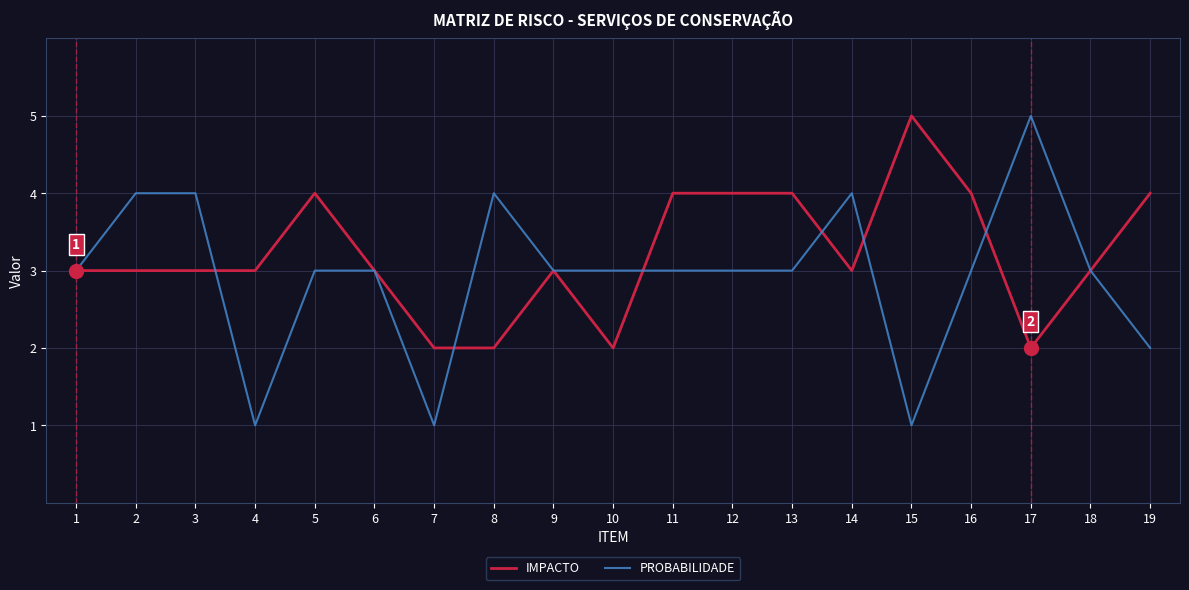

True or false: PROBABILIDADE has a value of 2 at 19.

True